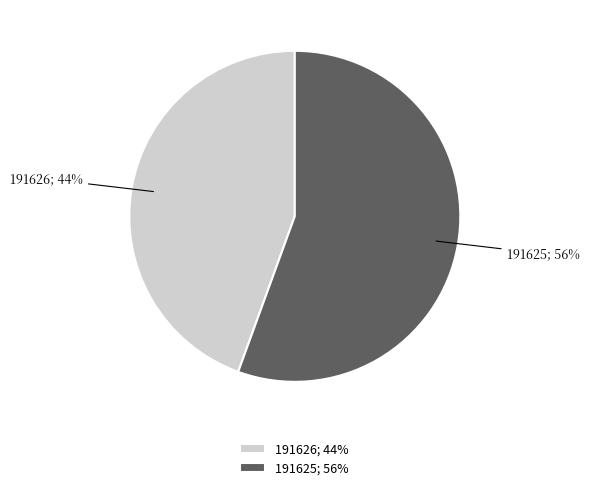

How many segments does this pie chart have?

2